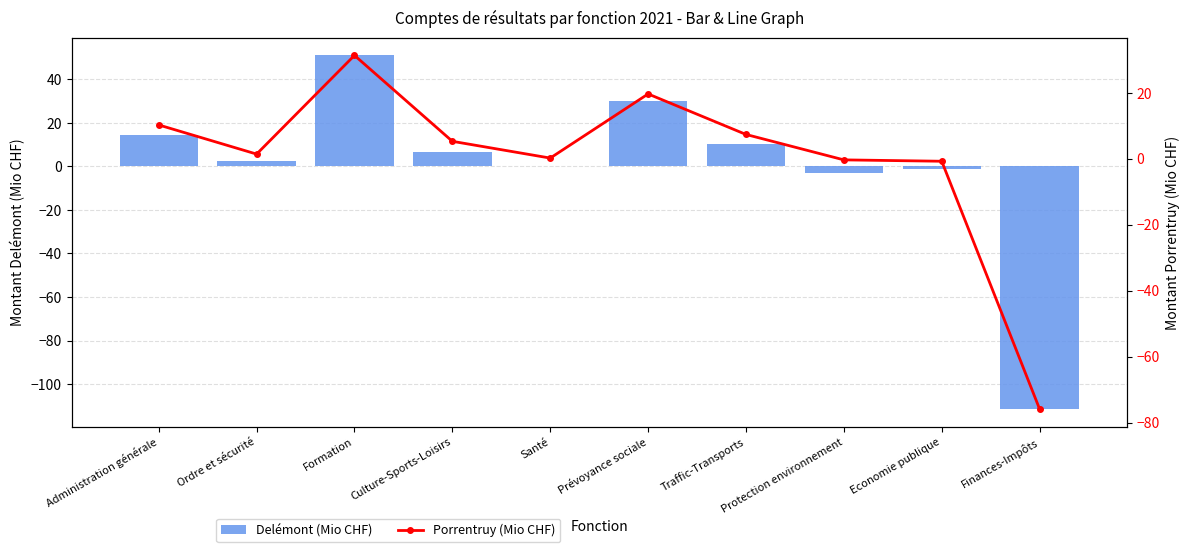

Where does the Porrentruy (Mio CHF) series first go above 5?

Administration générale